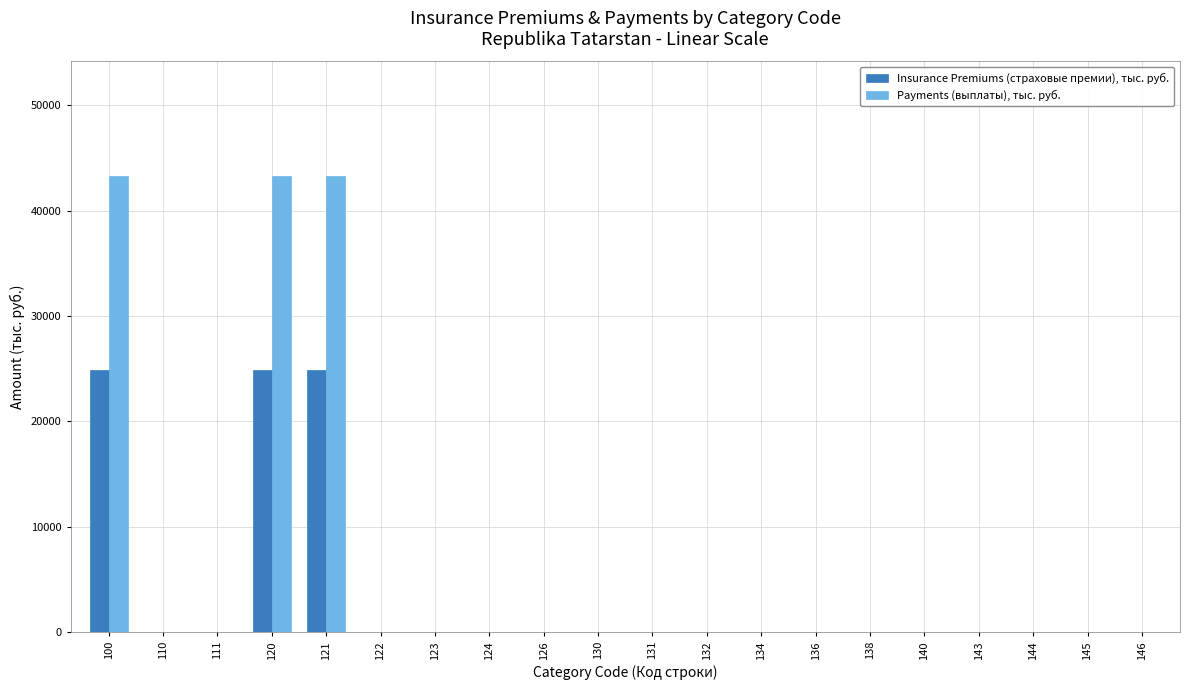

The value of Insurance Premiums (страховые премии), тыс. руб. at 121 is 37898.9. True or false?

False